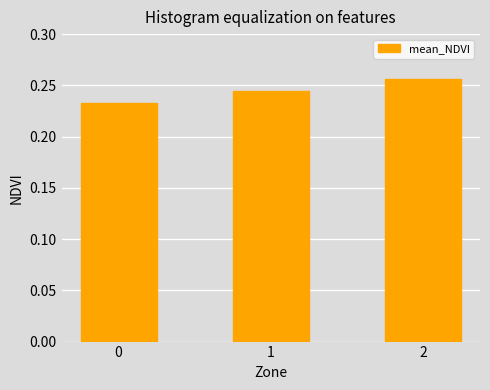

Are the bars horizontal?

No